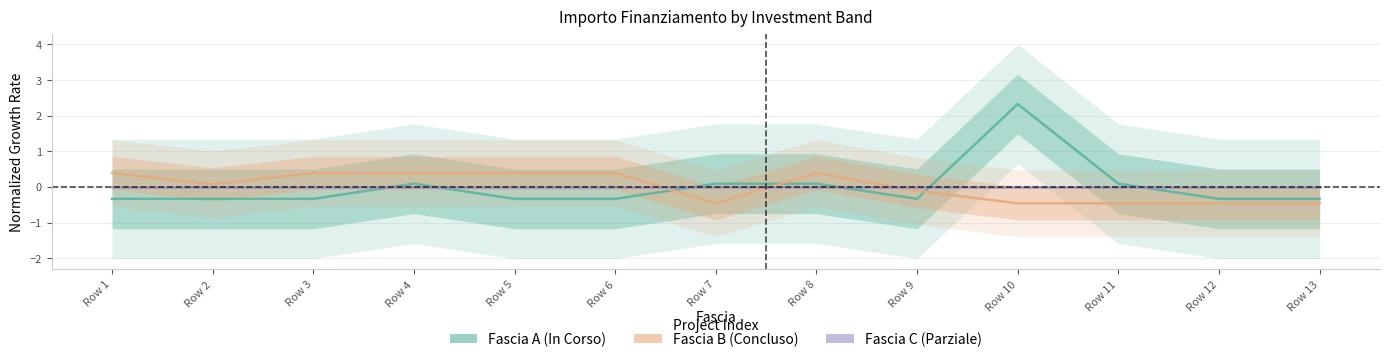

What are all the series names shown in the legend?

Fascia A, Fascia B, Fascia C